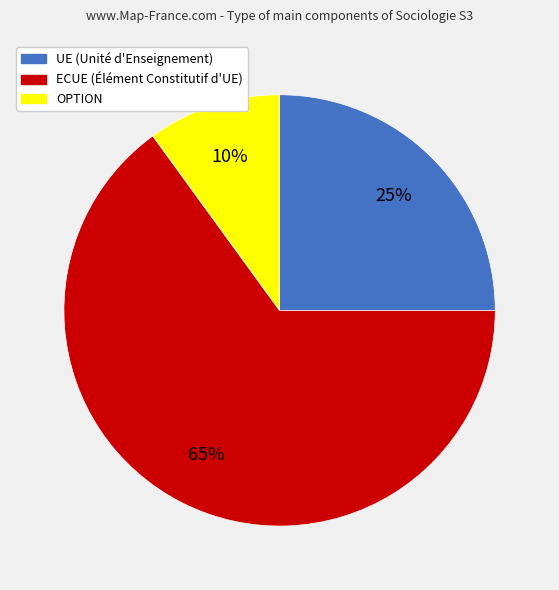

To the nearest percent, what is the difference between the largest and smallest slice percentages?

55%